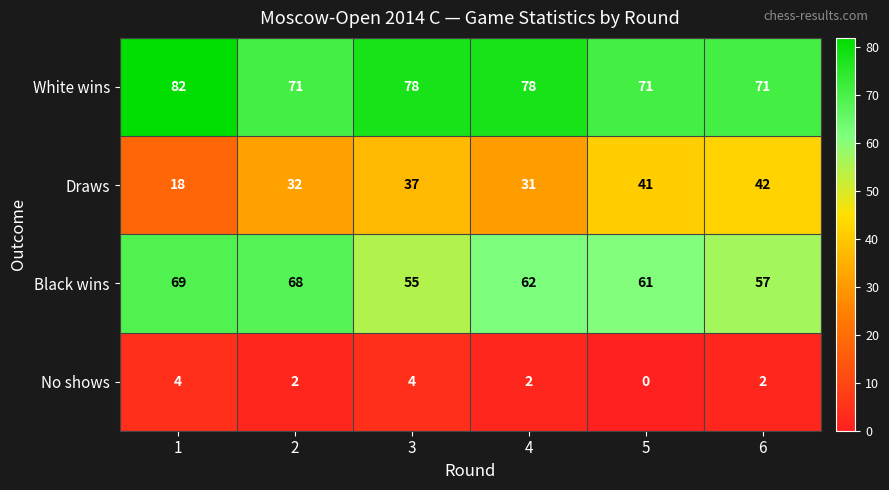

Where is Black wins nearest to the value 62?

4